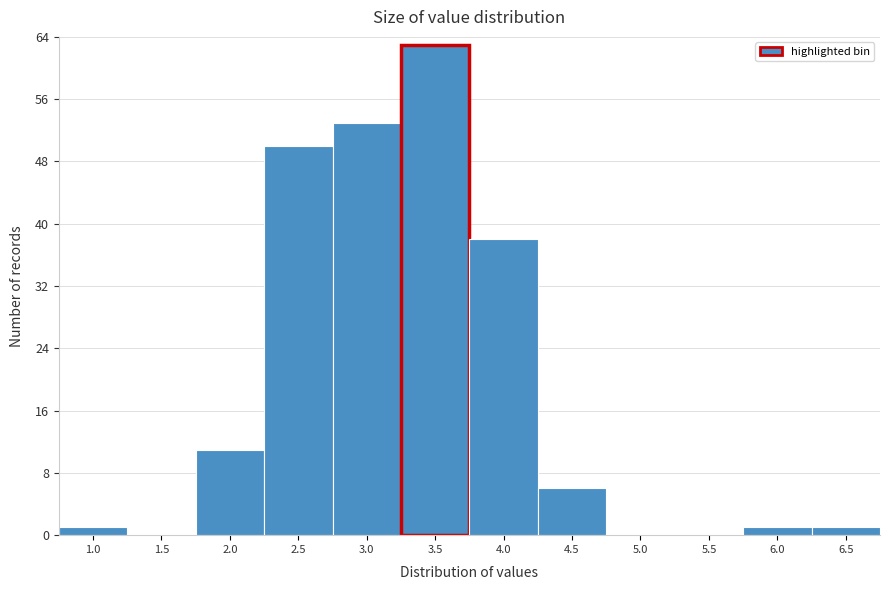

Reading left to right, transcribe all the data shown in this chart.

1.0=1	1.5=0	2.0=11	2.5=50	3.0=53	3.5=63	4.0=38	4.5=6	5.0=0	5.5=0	6.0=1	6.5=1